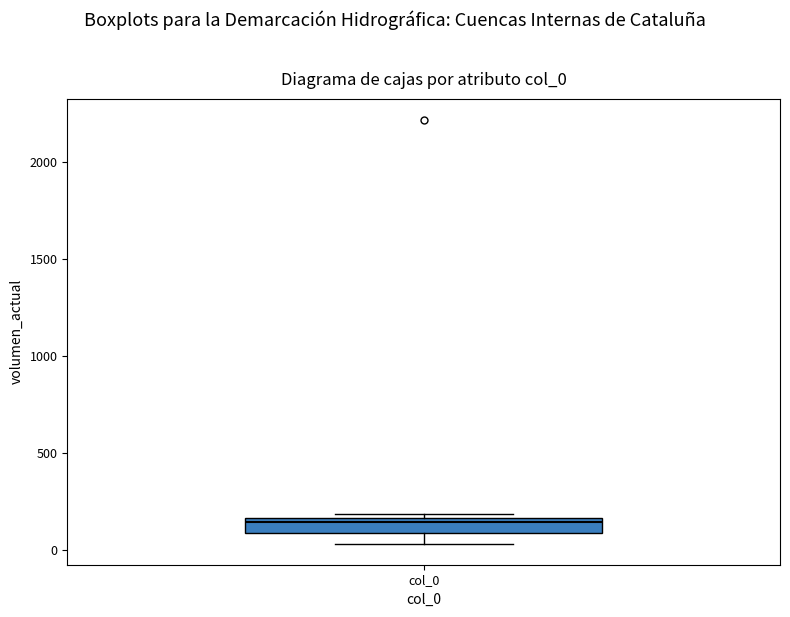

Read this box plot against the y-axis: the position of the median line, the range covered by the box, and the ends of both whiskers. The values are not printed on the chart, so give them approximately, as read against the axis.

median 150 (just below the box's upper edge), box 100 to 150, whiskers 50 to 200